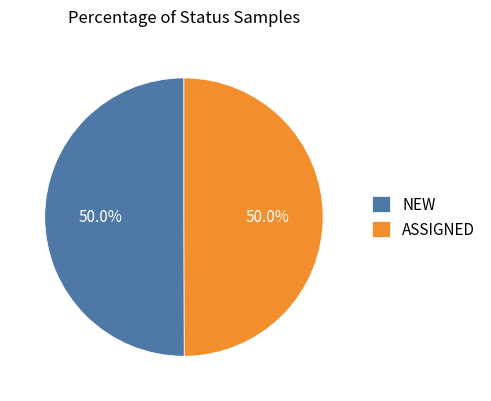

How many slices are in this pie chart?

2